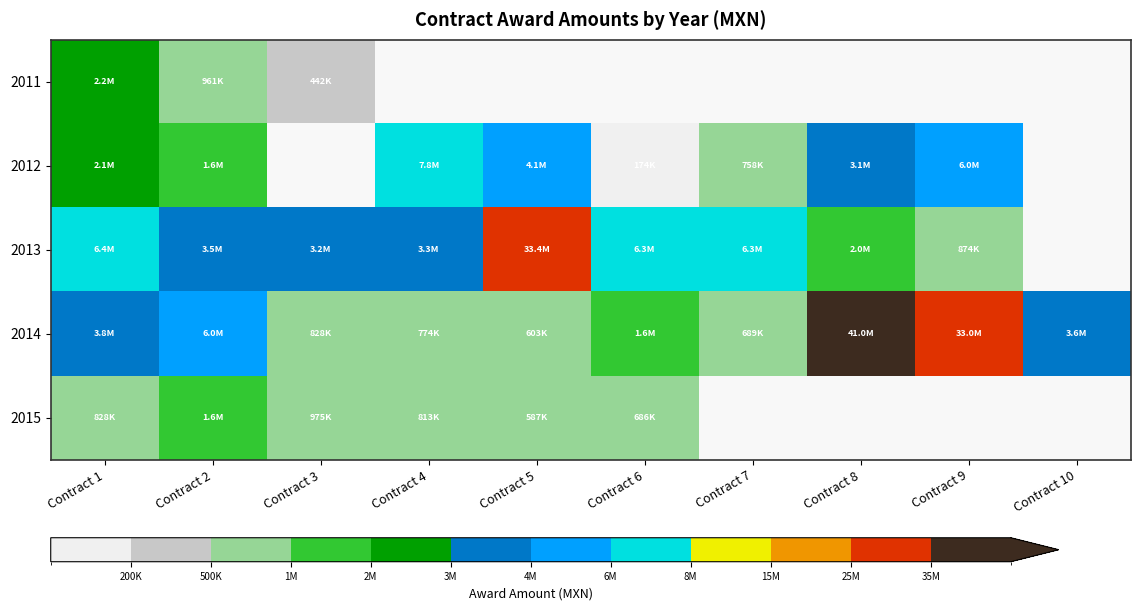

The value of 2014 at Contract 3 is 1303262.0. True or false?

False